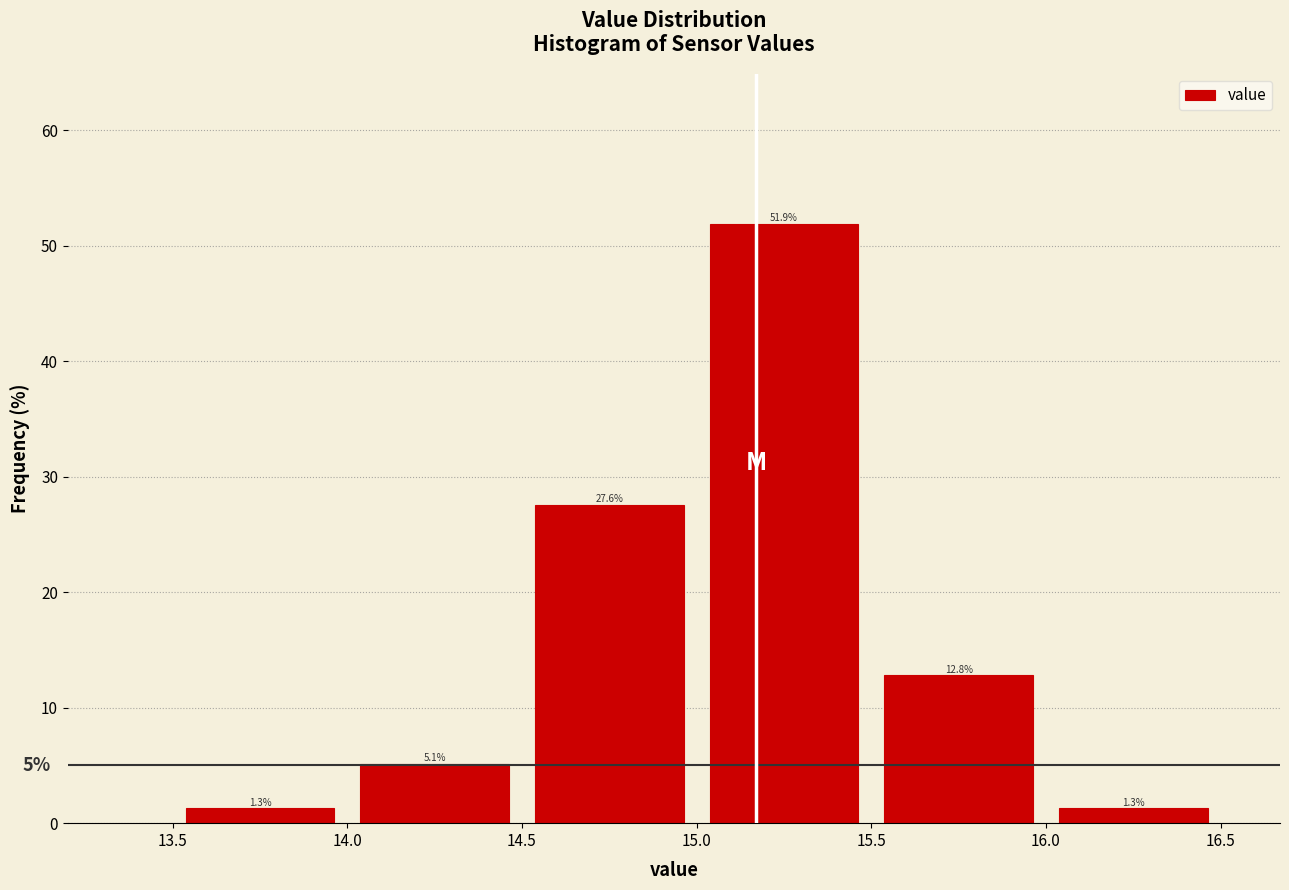

Reading left to right, transcribe this chart: for each bar, give the range it covers on the x-axis and its height.

13.5 to 14.0: 1.3
14.0 to 14.5: 5.1
14.5 to 15.0: 27.6
15.0 to 15.5: 51.9
15.5 to 16.0: 12.8
16.0 to 16.5: 1.3